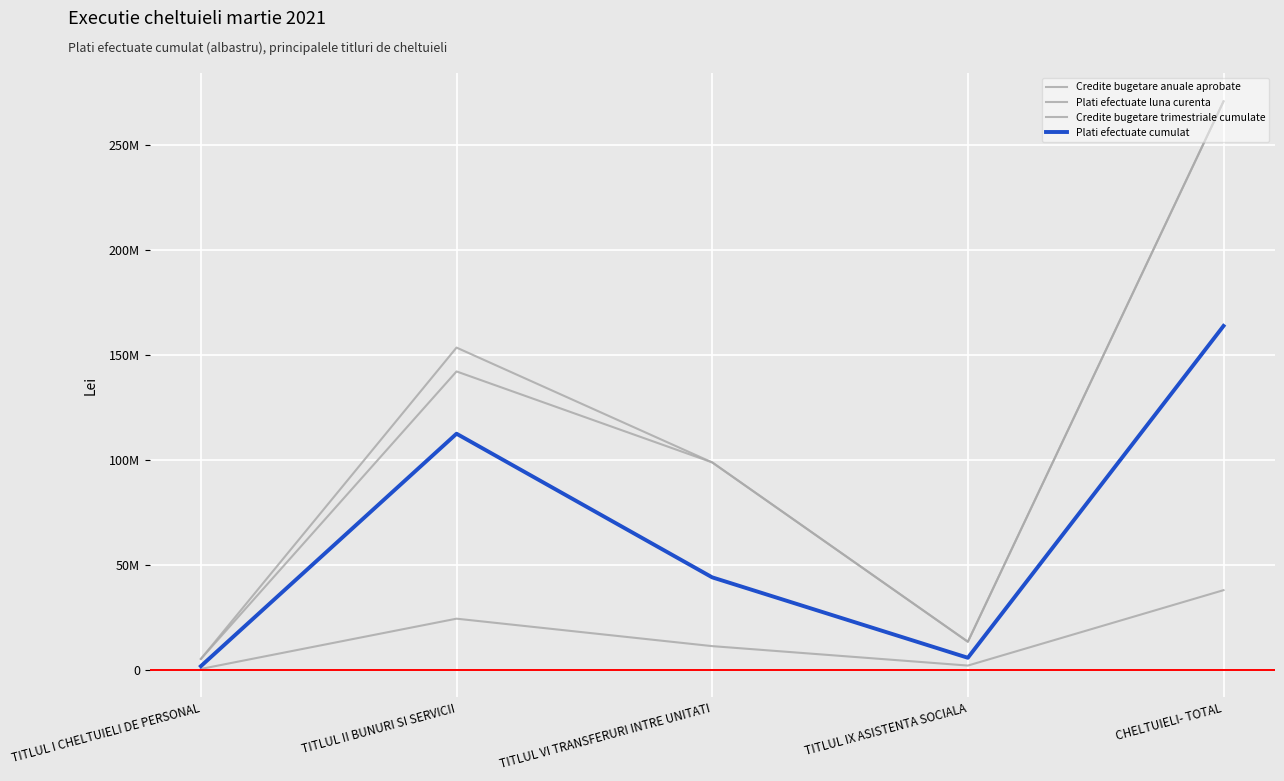

True or false: Plati efectuate cumulat and Plati efectuate luna curenta intersect in this chart.

False